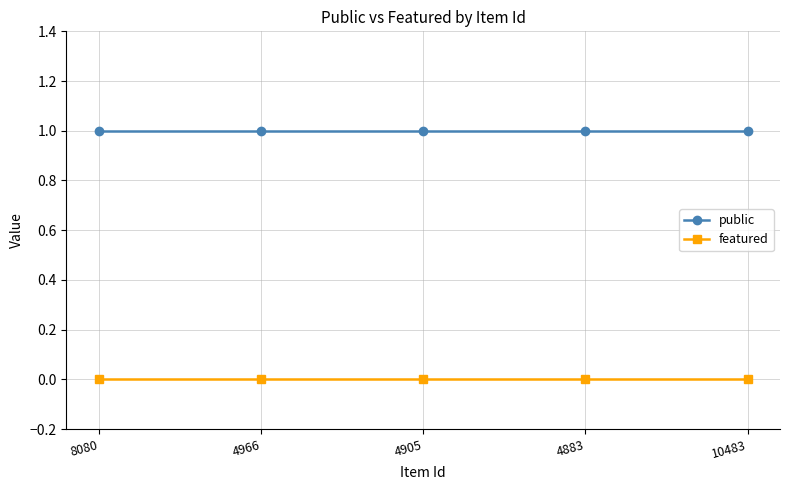

What is the label of the 3rd point from the right?

4905